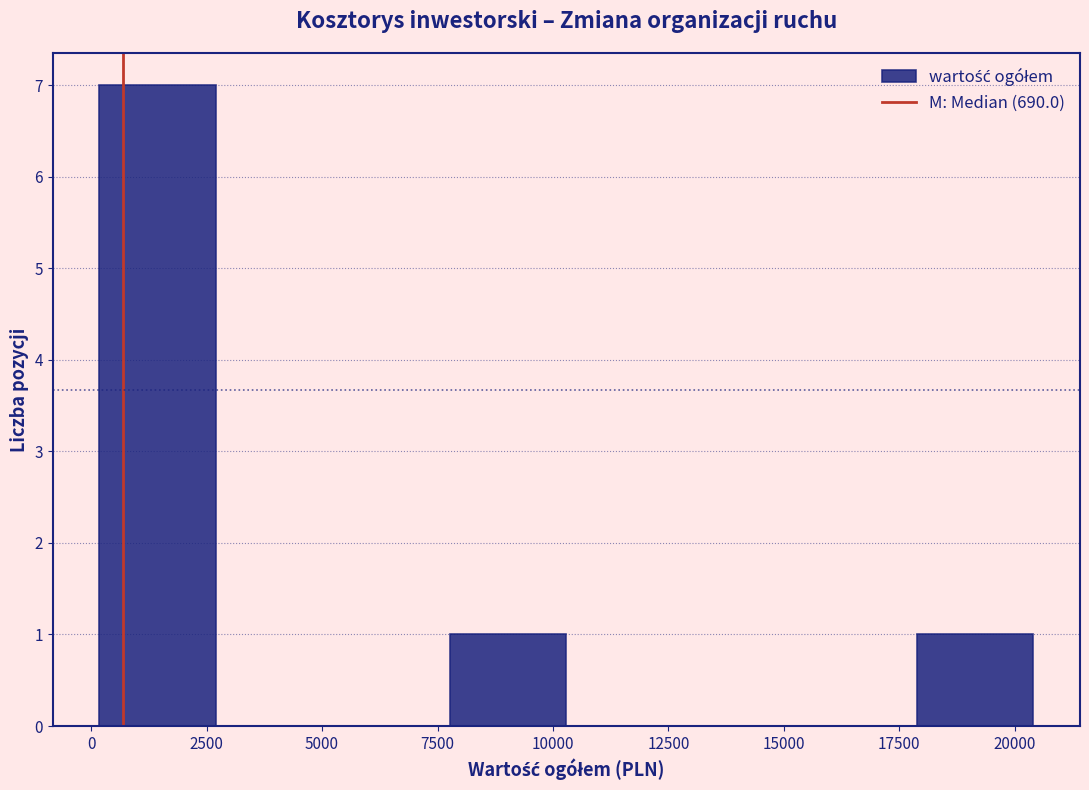

Reading left to right, list every bar in this chart as the range it spans on the x-axis followed by its height. Neither the bar edges nor the heights are printed on the chart, so give them approximately, as read against the axes.

0 to 2500: 7
2500 to 5000: 0
5000 to 8000: 0
8000 to 10500: 1
10500 to 13000: 0
13000 to 15500: 0
15500 to 18000: 0
18000 to 20500: 1